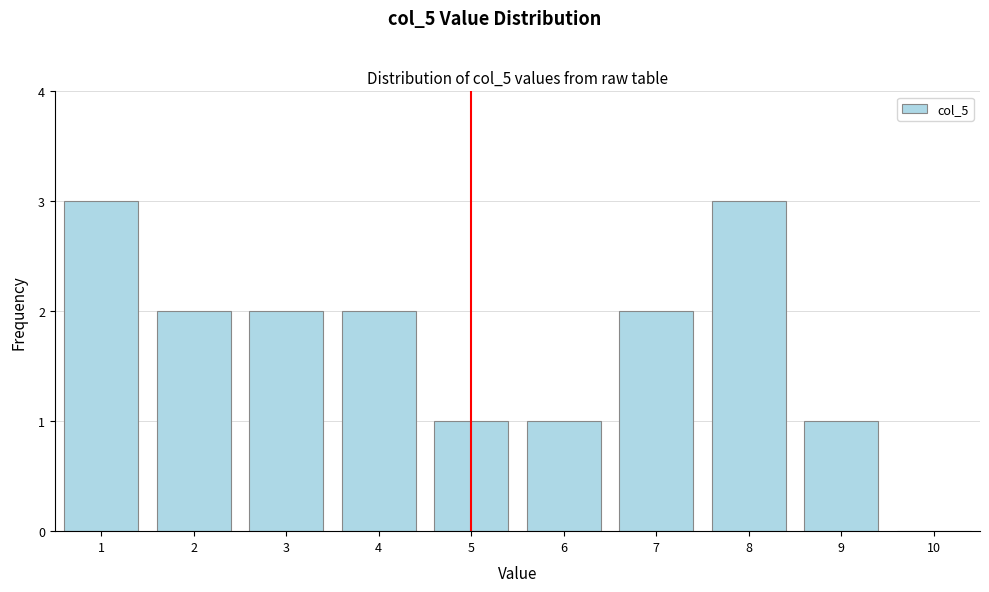

Reading right to left, transcribe all the data shown in this chart.

10=0	9=1	8=3	7=2	6=1	5=1	4=2	3=2	2=2	1=3